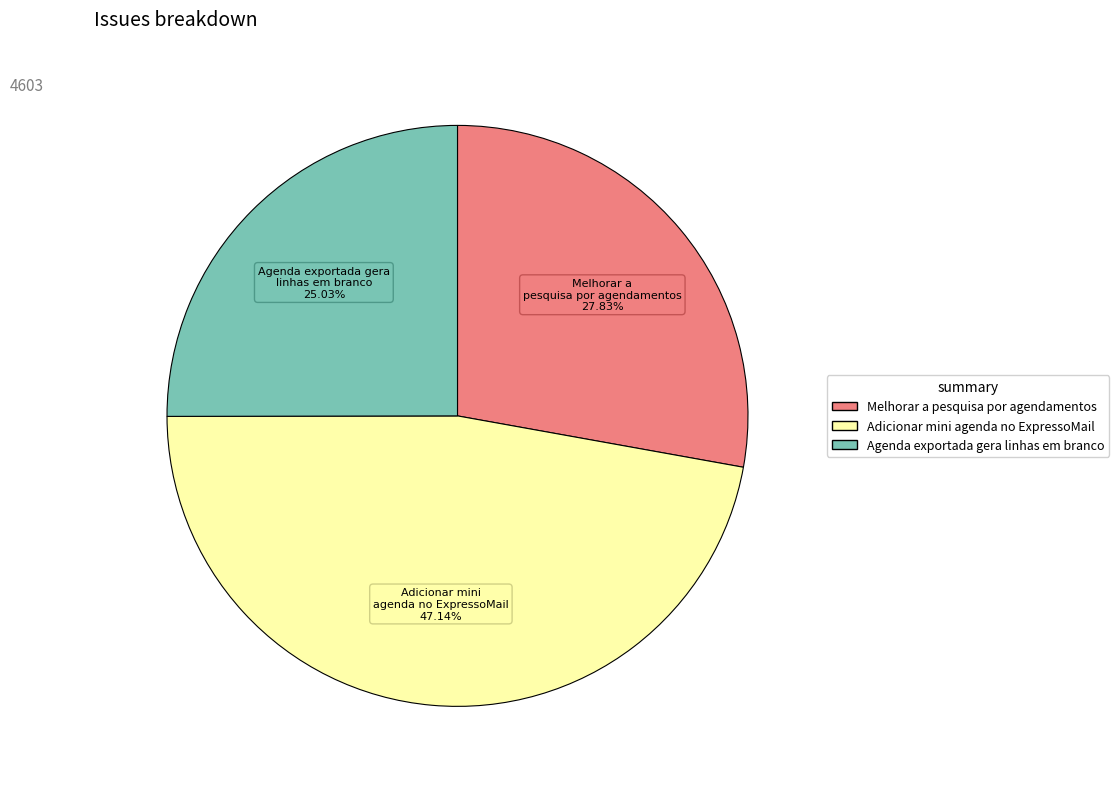

To the nearest percent, what is the difference between the largest and smallest slice percentages?

22%